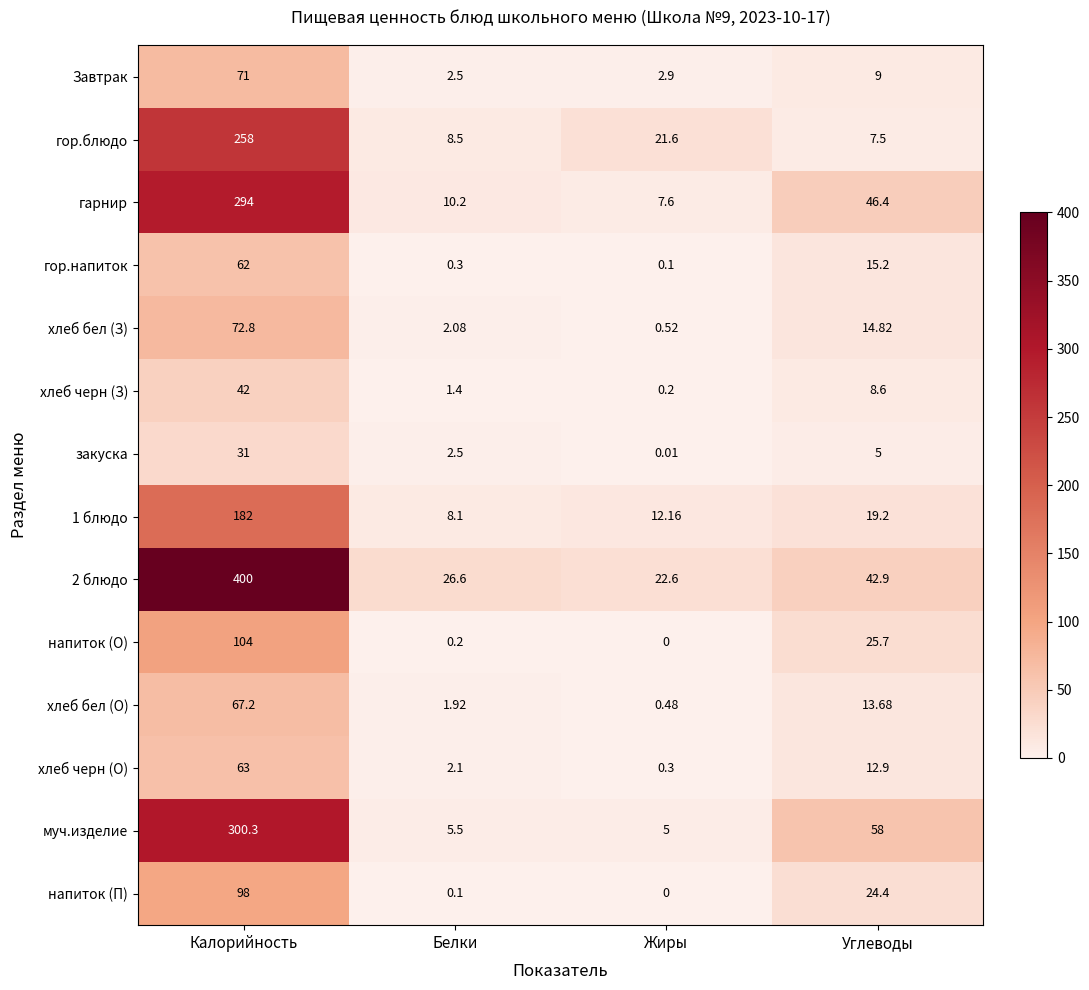

At how many categories does at least one series exceed 235?

1